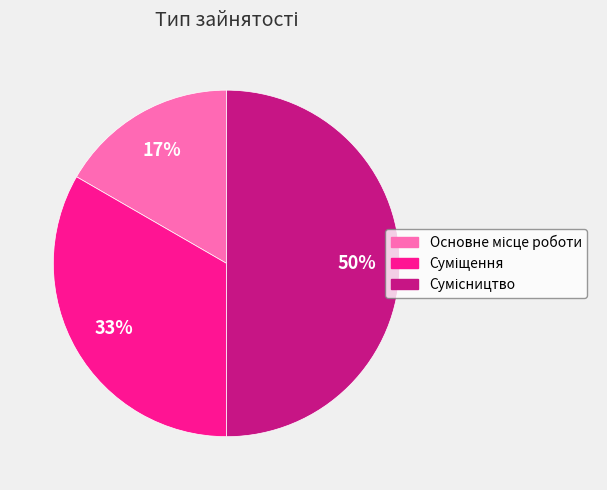

To the nearest percent, what is the average slice percentage?

33%